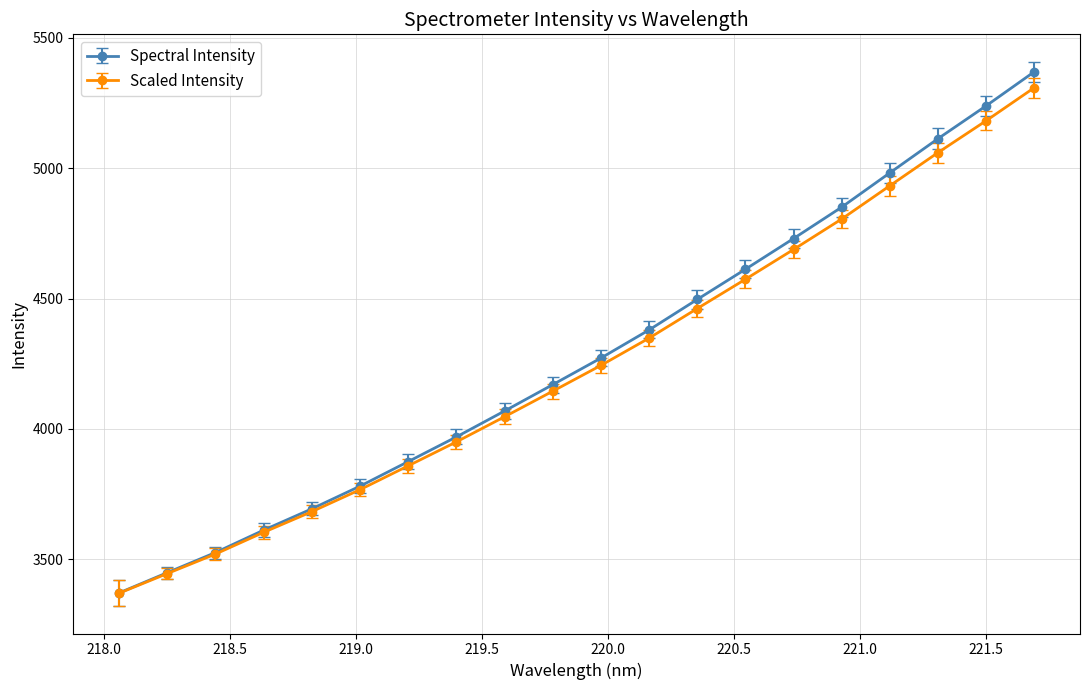

What is the value of the Scaled Intensity point at the 9th from the left?

4046.6